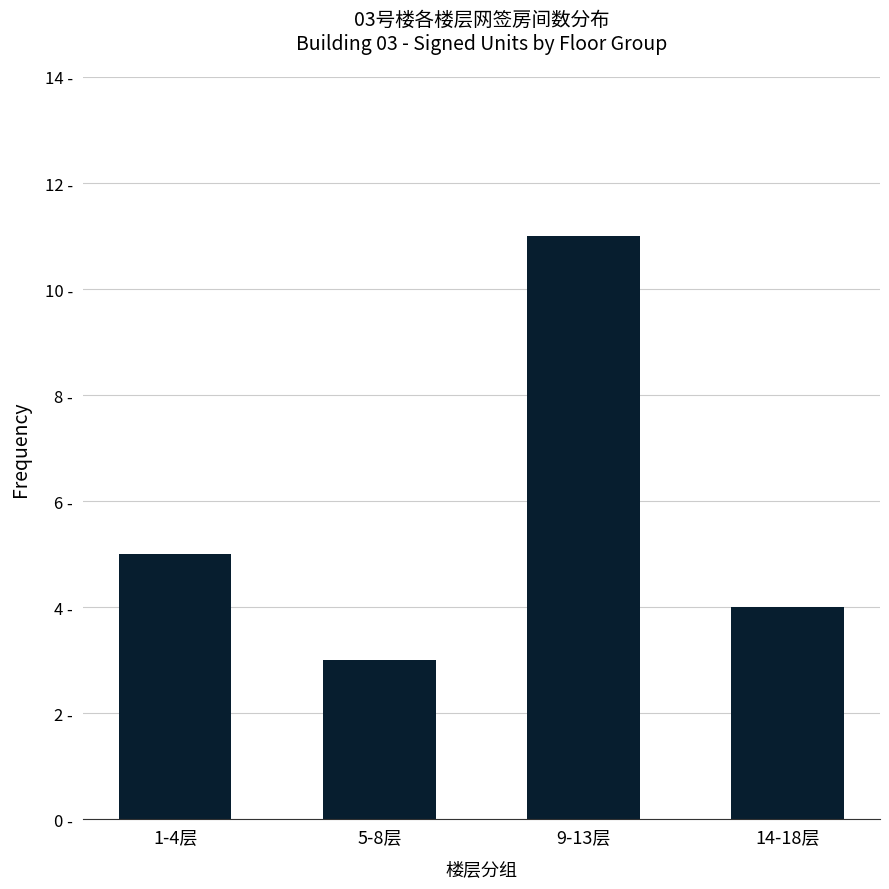

At which category does the chart reach its peak across all series?

9-13层